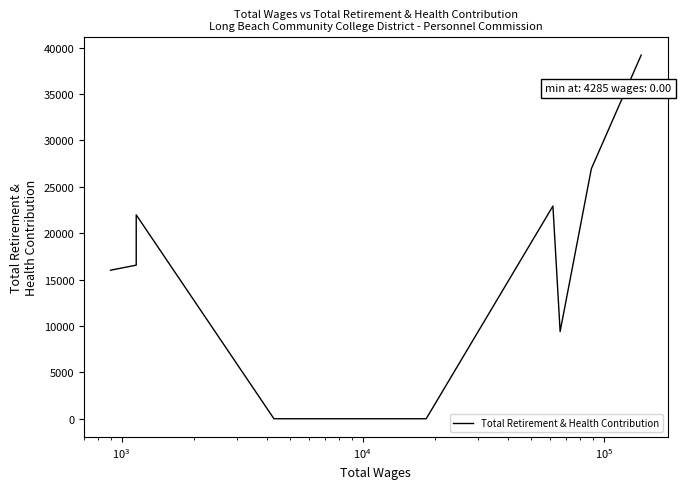

How many points are lower than both their immediate neighbors (excluding endpoints)?

1